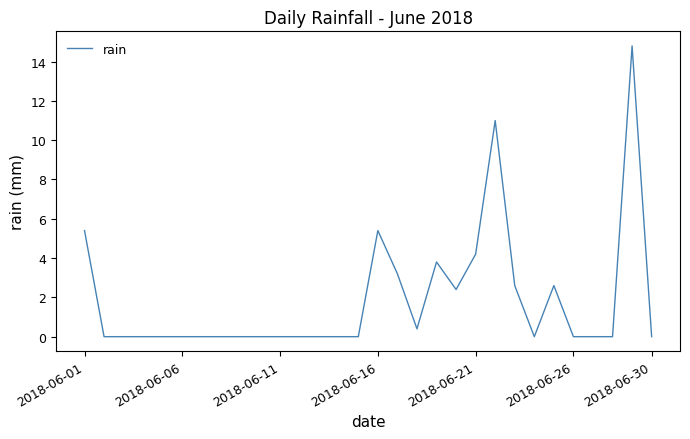

What is the maximum value shown in the chart?

14.8